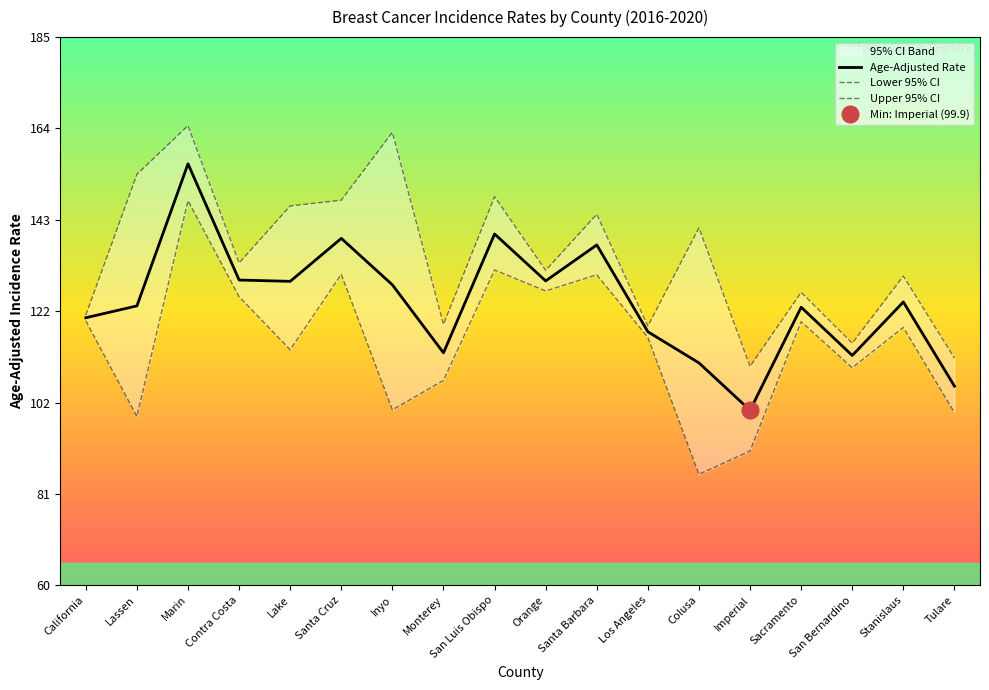

True or false: Age-Adjusted Rate has a value of 76.2 at San Luis Obispo.

False